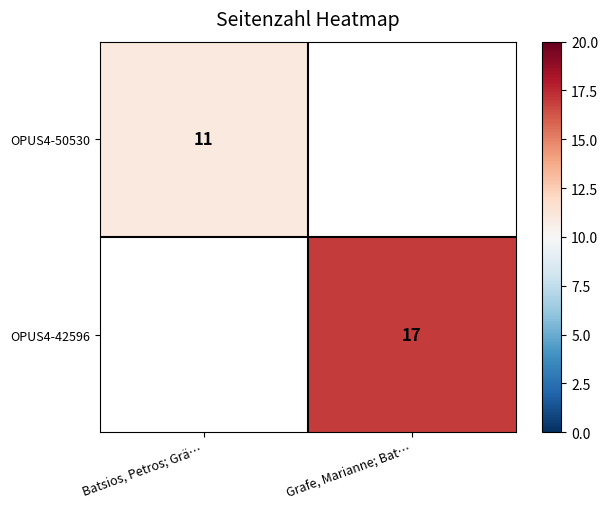

Which category has the lowest value across all series?

Batsios, Petros; Grä…